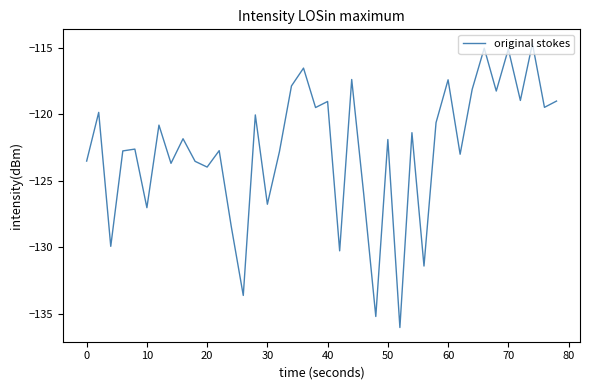

What is the difference between the maximum and minimum values?

21.4